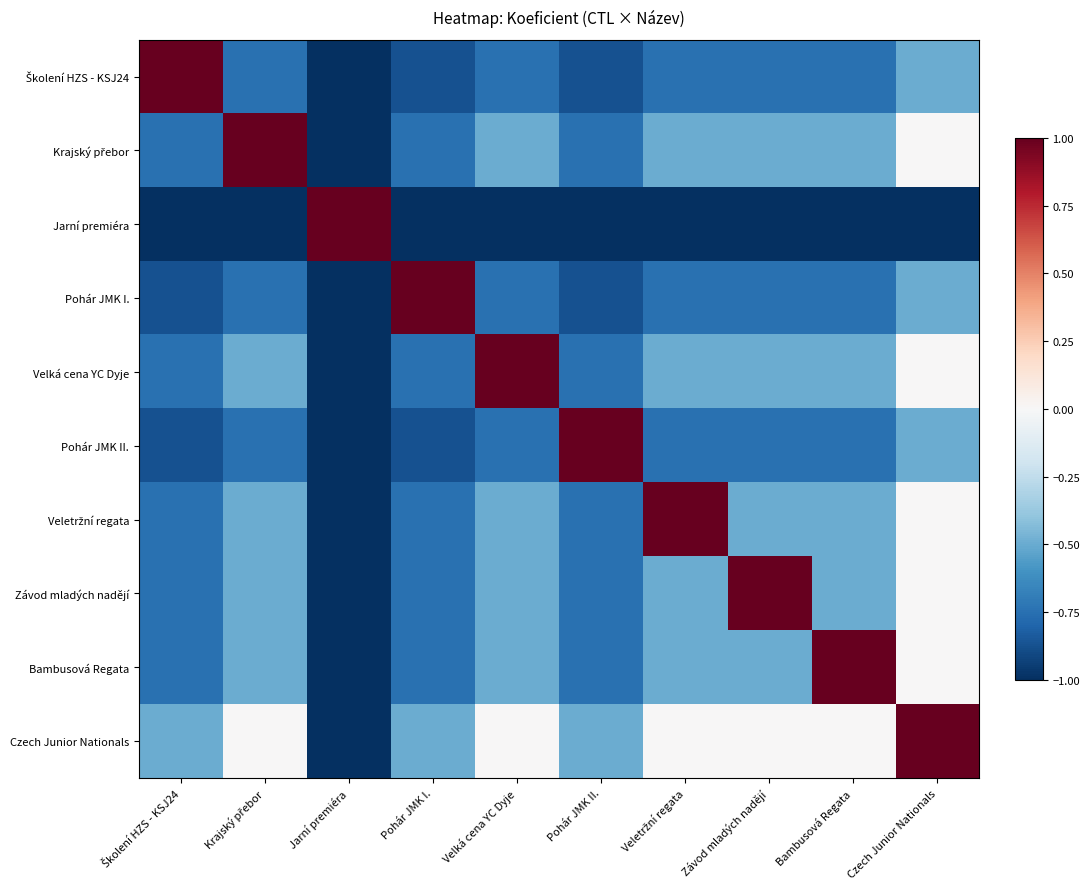

At which category is the sum across all series the highest?

Czech Junior Nationals